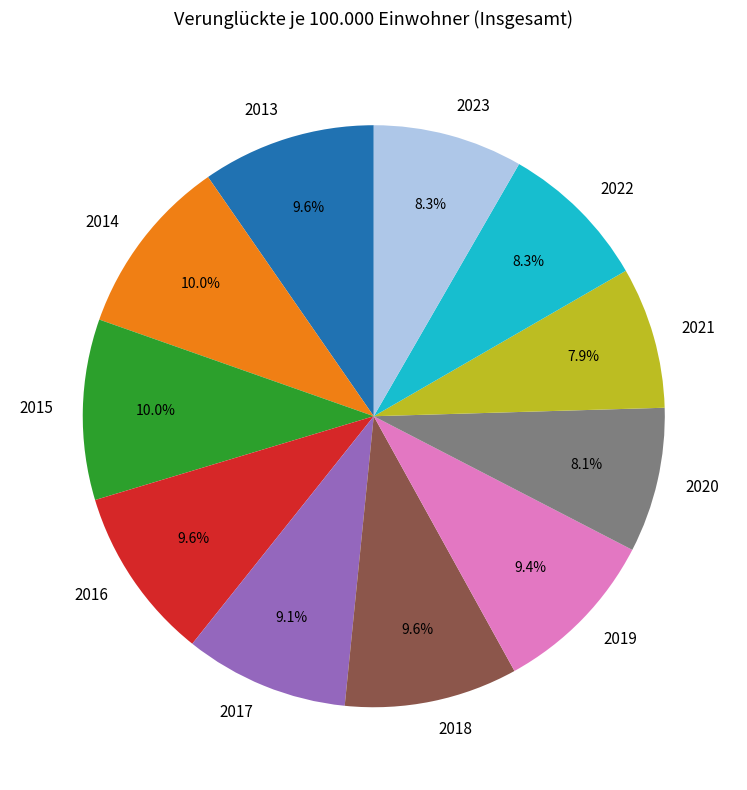

What percentage is the 2018 slice, to the nearest percent?

10%